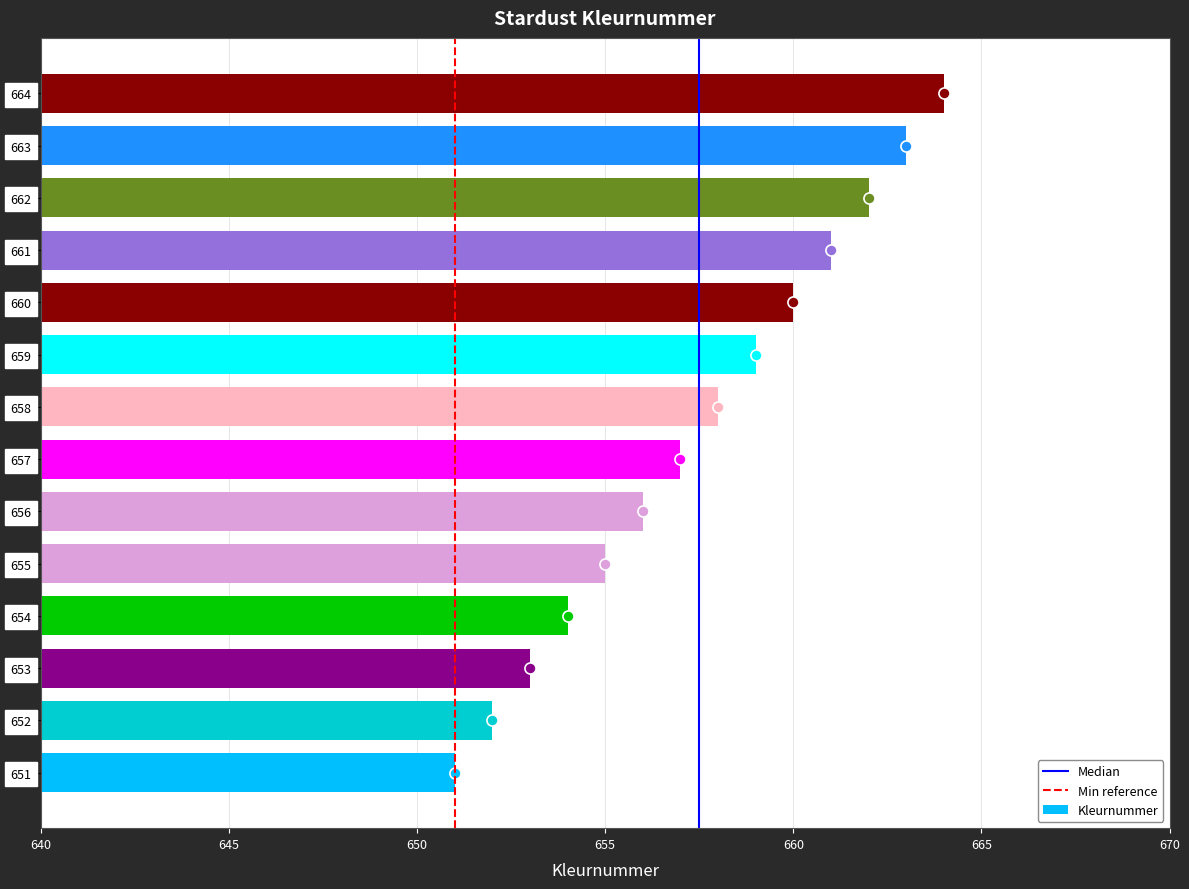

True or false: the data shows 654 at 654.

True